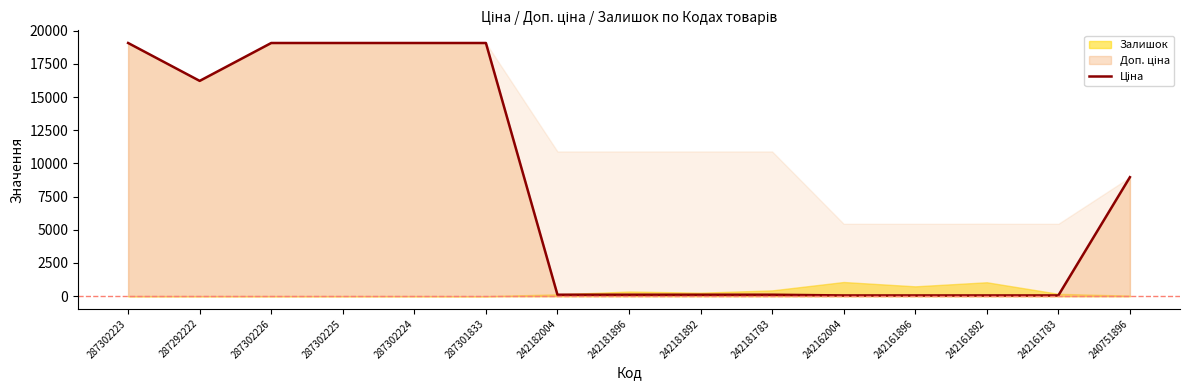

The value at 287302225 is 5628.7. True or false?

False